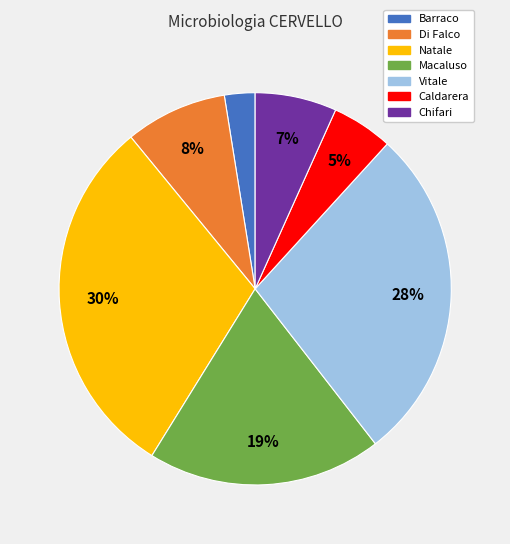

How many slices are in this pie chart?

7